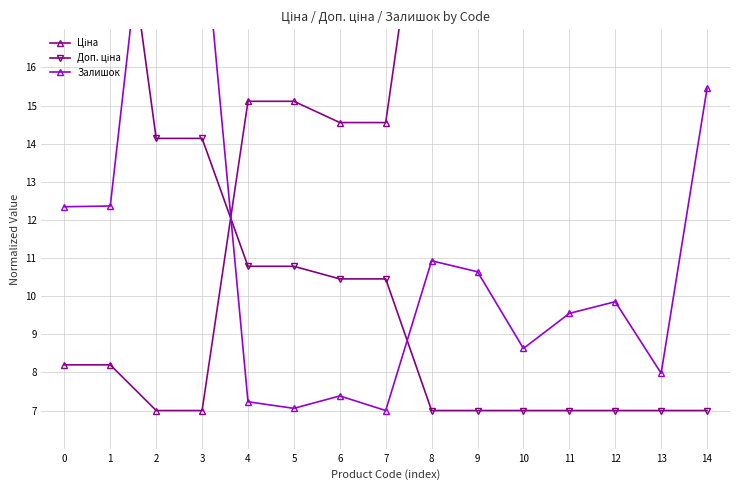

Where do Доп. ціна and Ціна first cross each other?

3 and 4